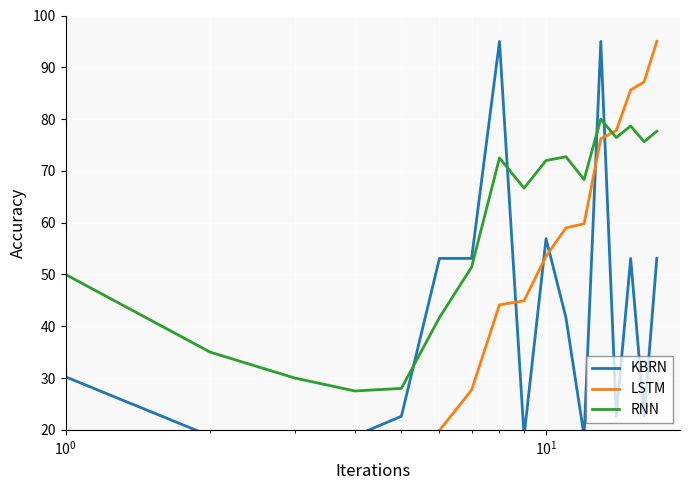

What is the lowest value of the RNN series?

27.5